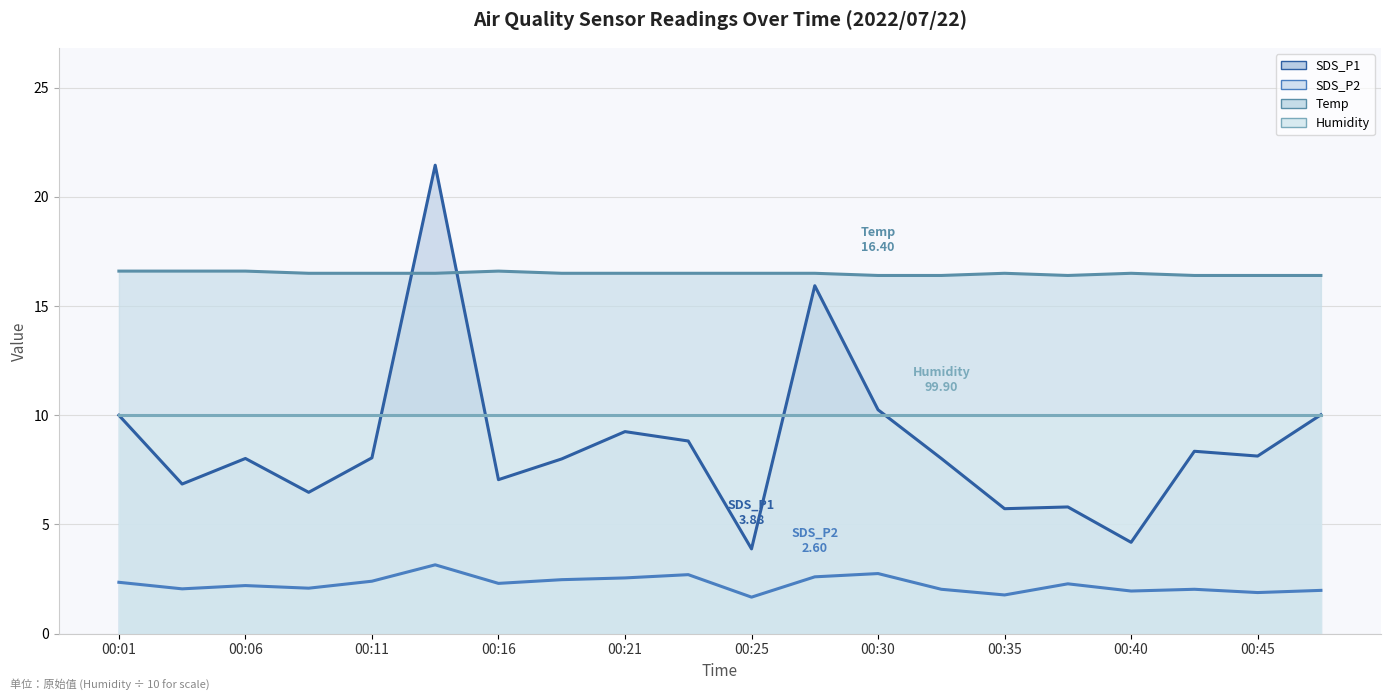

At which category is the sum across all series the highest?

00:13